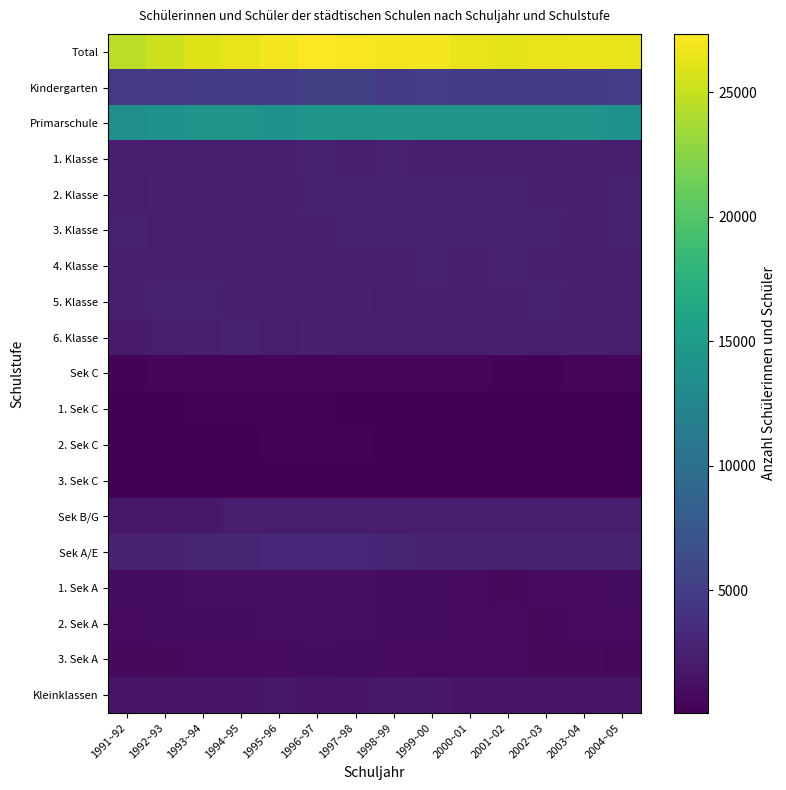

How many values in the 3. Klasse series are below 2431?

7